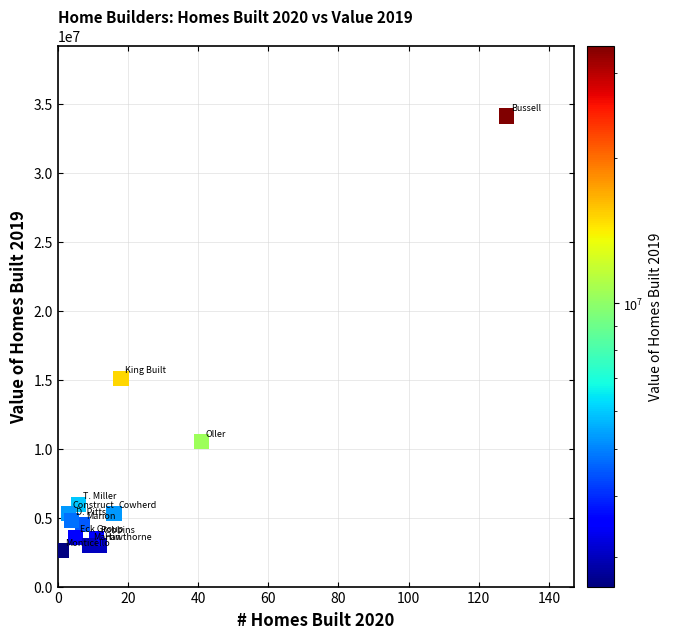

What is the range of Y values (max minus min)?

31513000